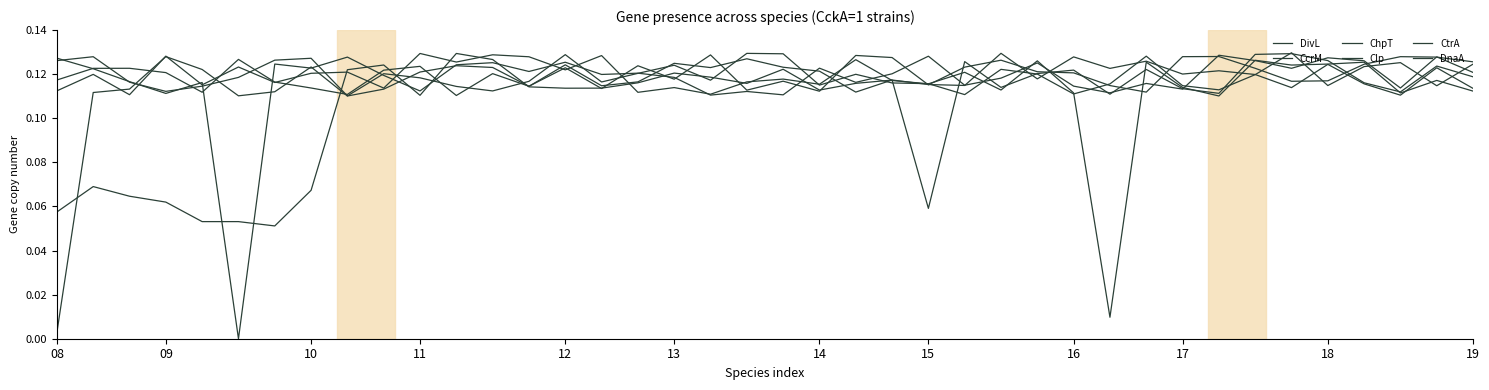

Which series has the widest spread of values?

ChpT